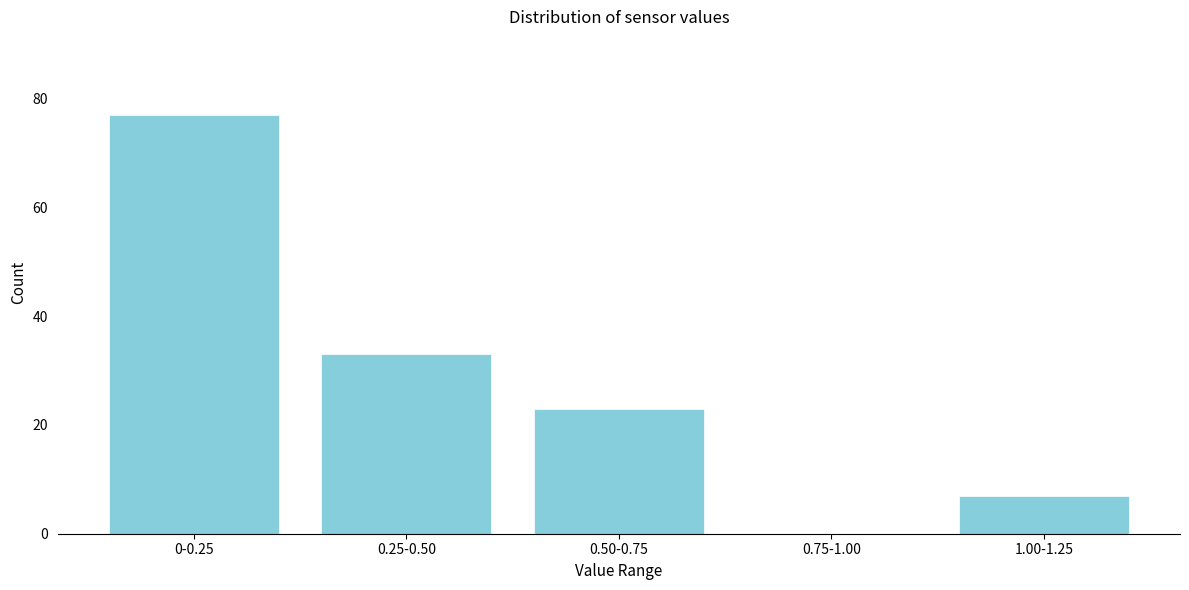

Reading left to right, extract all data points from this chart.

0-0.25=77	0.25-0.50=33	0.50-0.75=23	0.75-1.00=0	1.00-1.25=7